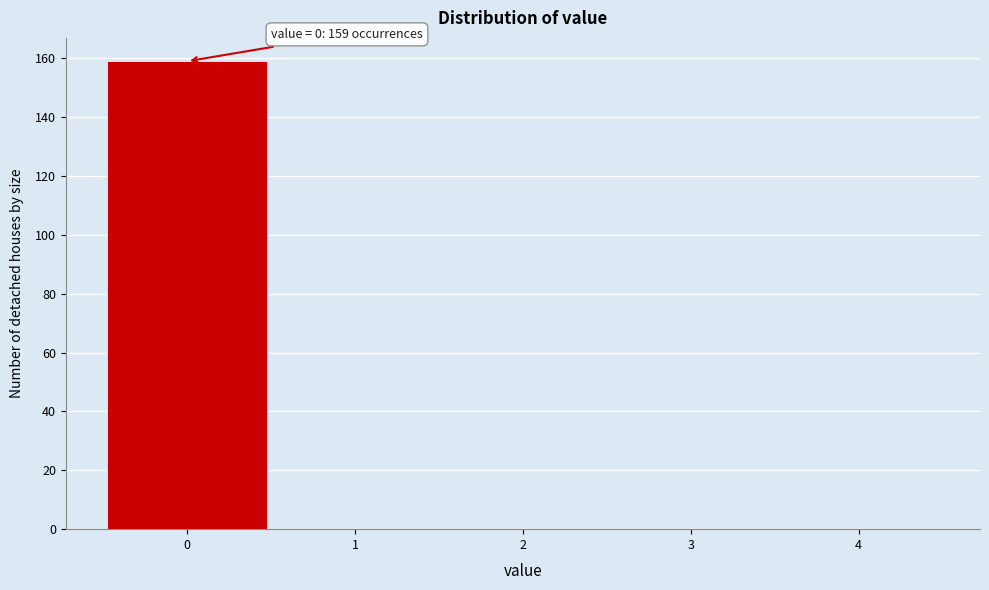

Which range on the x-axis has the tallest bar?

-0.5 to 0.5